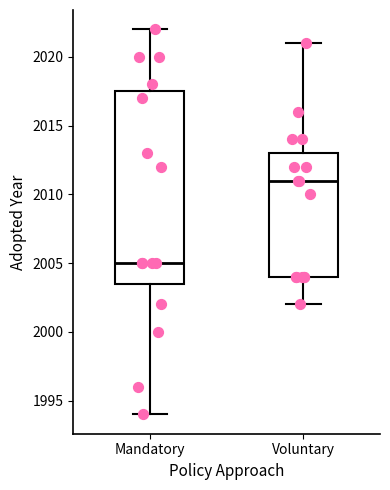

Where is the upper edge of the box for Mandatory on the y-axis? The values are not printed on the chart, so give them approximately, as read against the axis.

2017.5